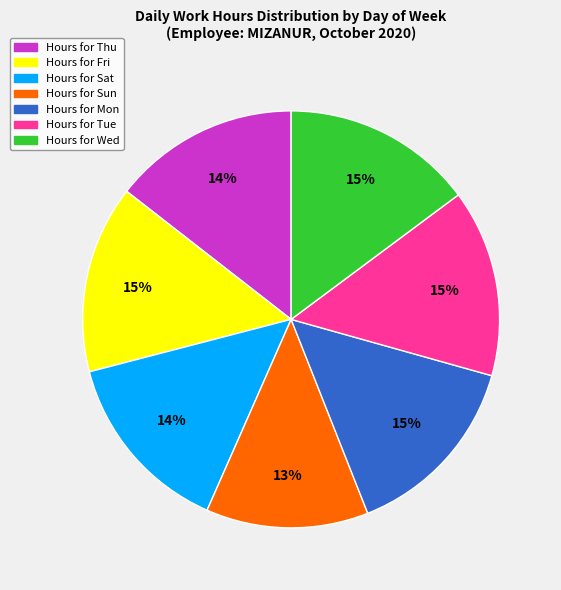

Is there any slice that represents more than half of the pie?

No